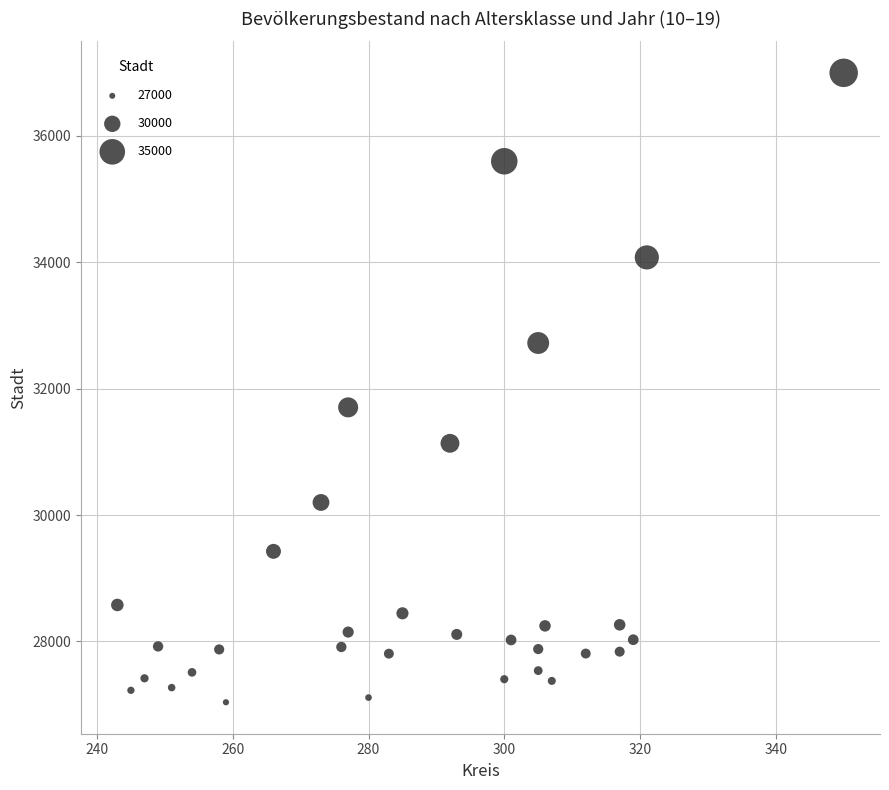

What is the range of X values (max minus min)?

107